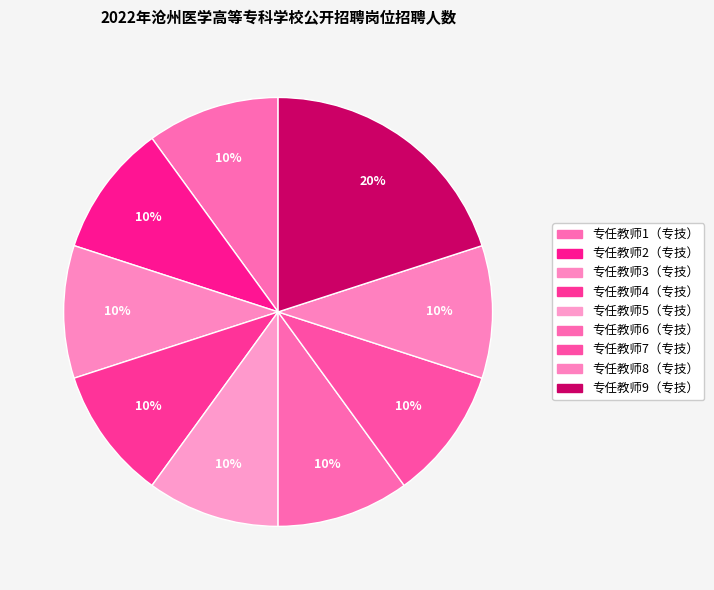

How much of the chart is everything except 专任教师9（专技）?

80.0%